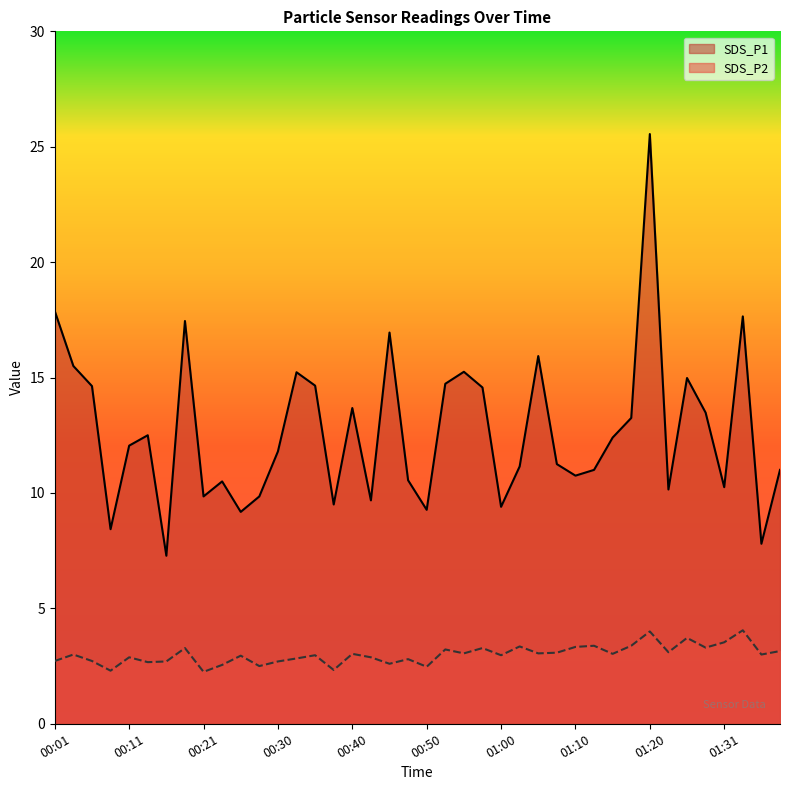

Where is SDS_P2 nearest to the value 3?

00:03